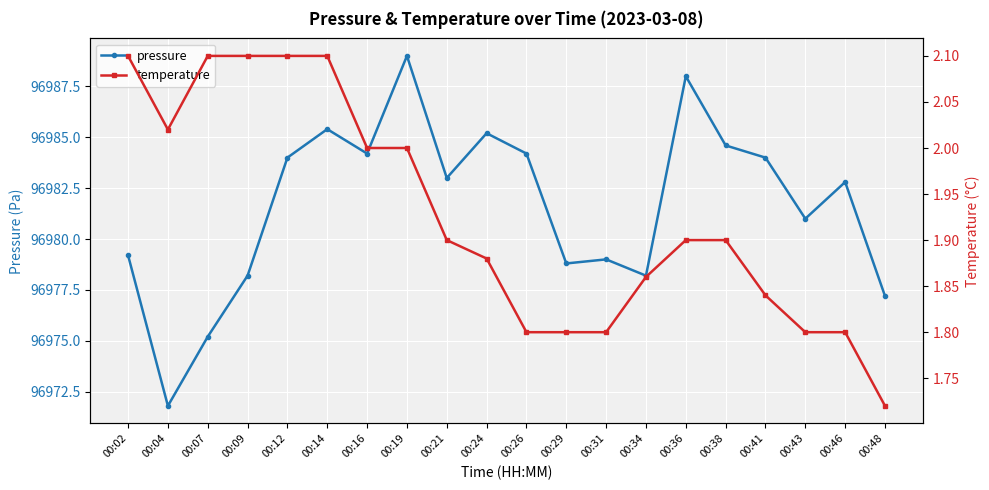

Rank the series by their maximum value, from lowest to highest.

temperature, pressure